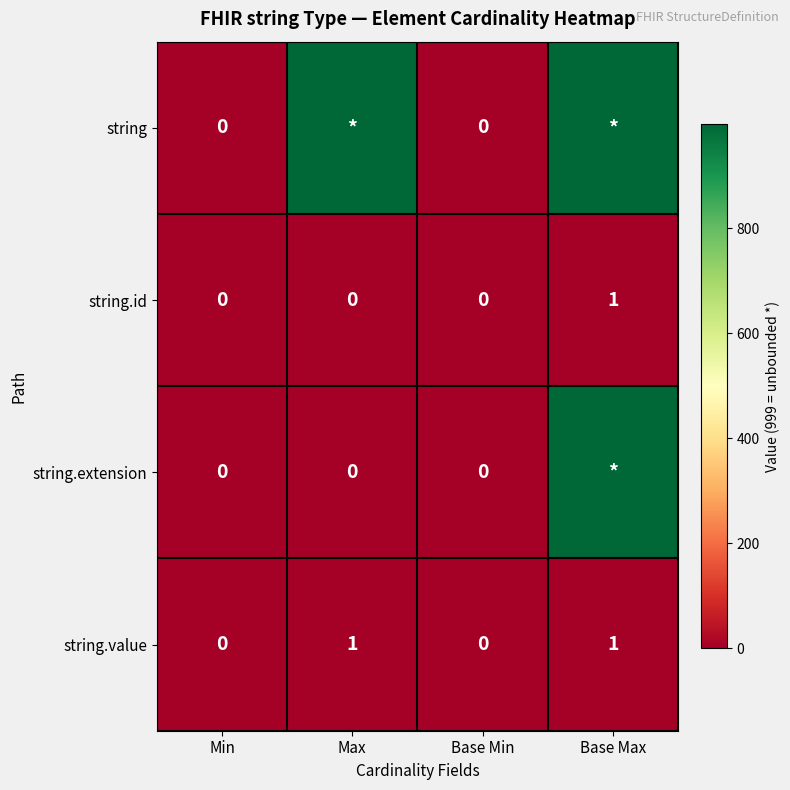

The string.id series shows 1 at Min. True or false?

False